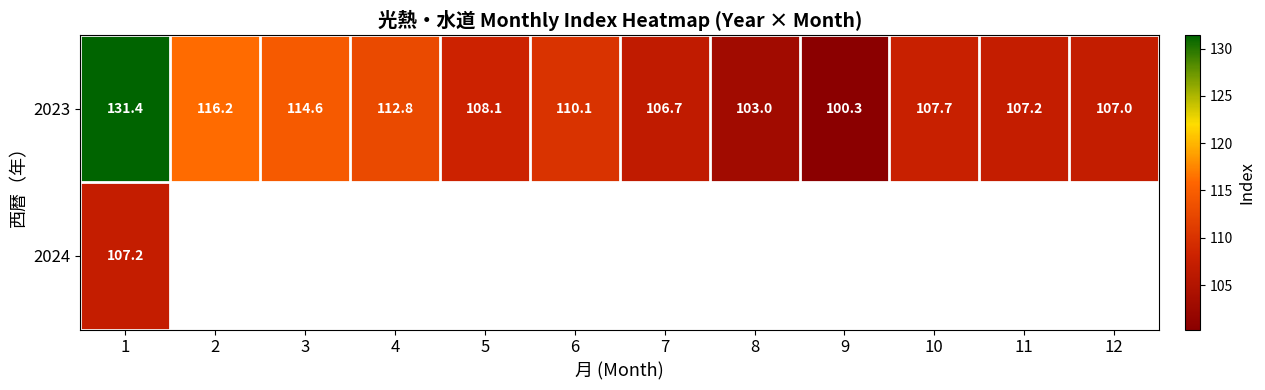

List the labels in order of 2023 value, largest first.

1, 2, 3, 4, 6, 5, 10, 11, 12, 7, 8, 9